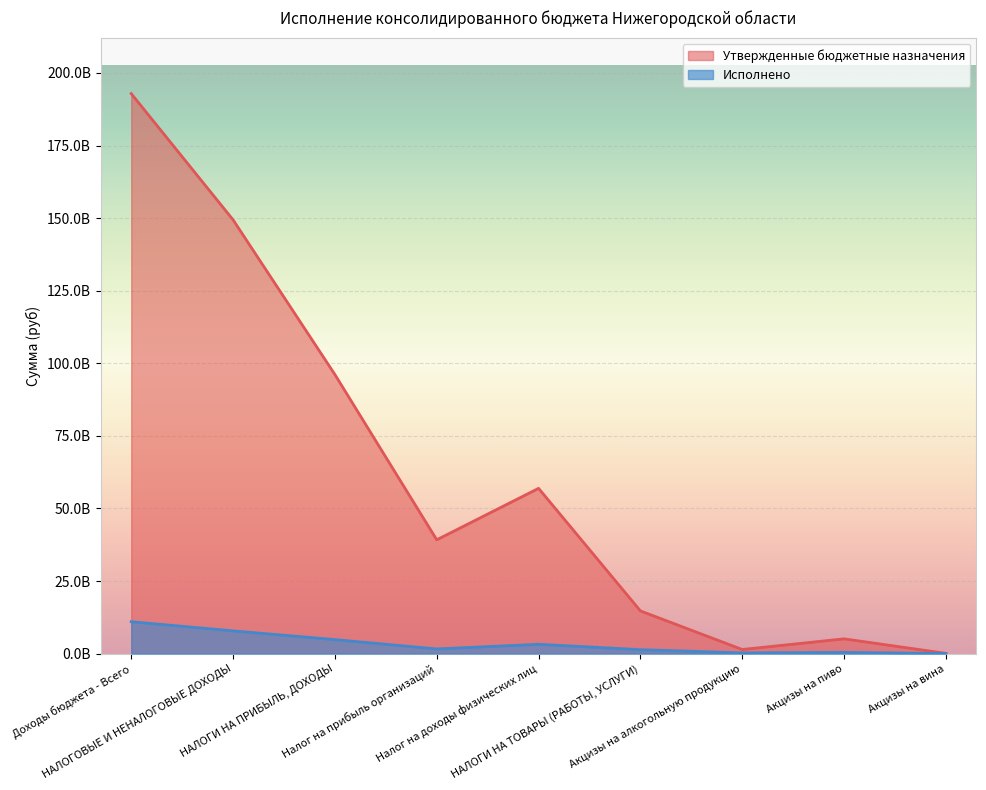

How many interior local valleys does the Исполнено series have?

2